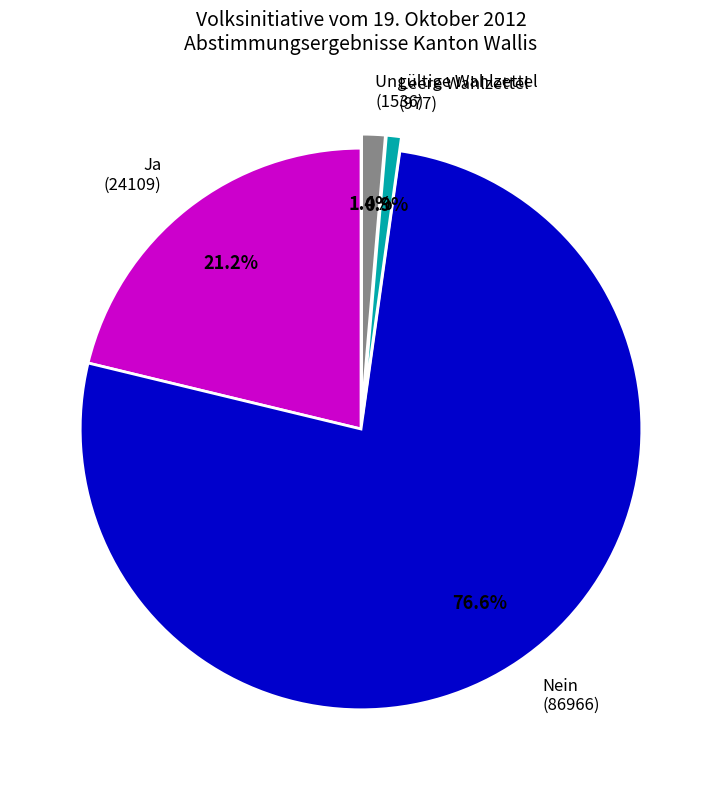

Is the sum of Leere Wahlzettel and Ja greater than half?

No